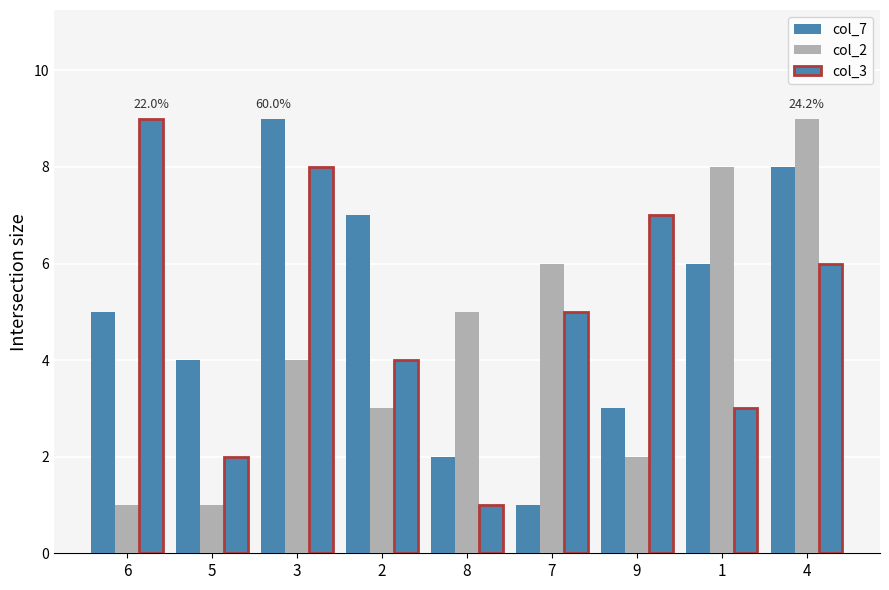

How many distinct data groups are displayed?

3